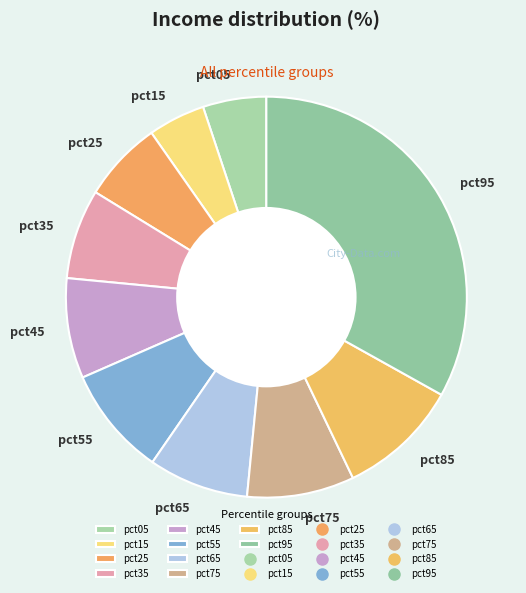

Is it true that pct85 is 18% of the pie?

False